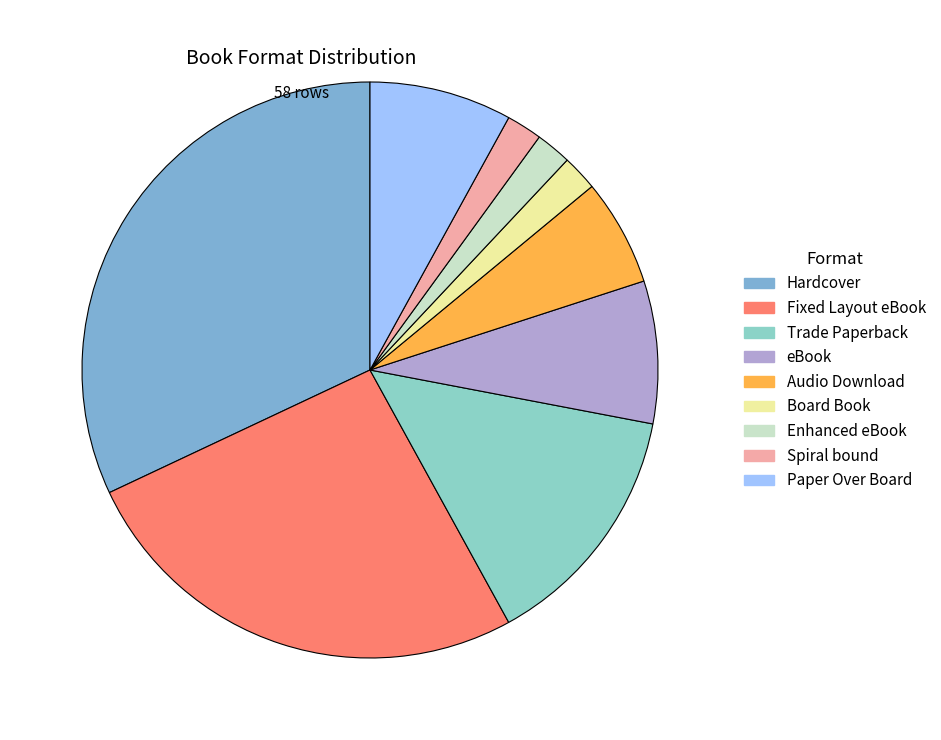

Between eBook and Paper Over Board, which is larger?

eBook